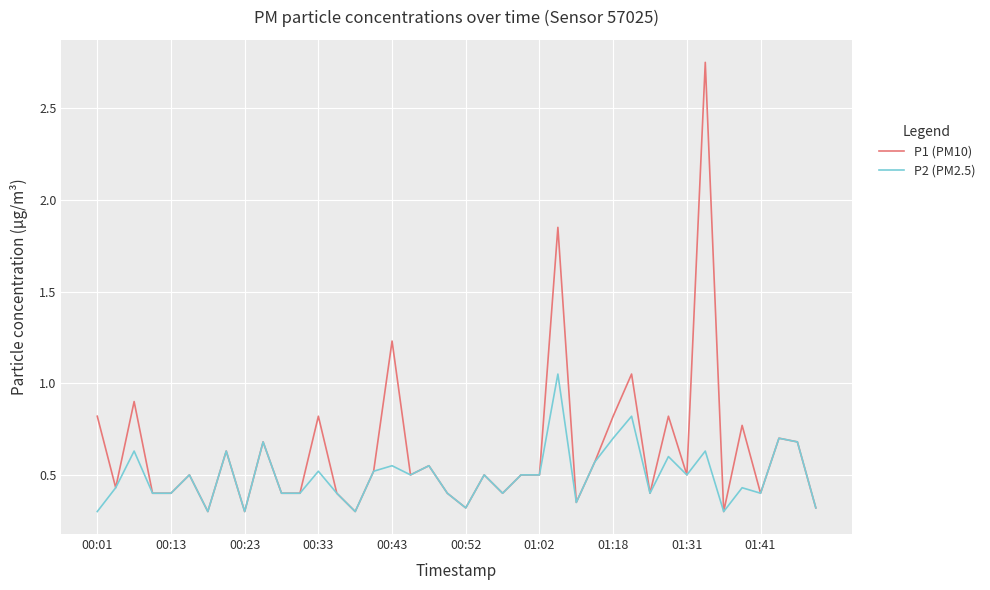

Which series has the largest total across all categories?

P1 (PM10)